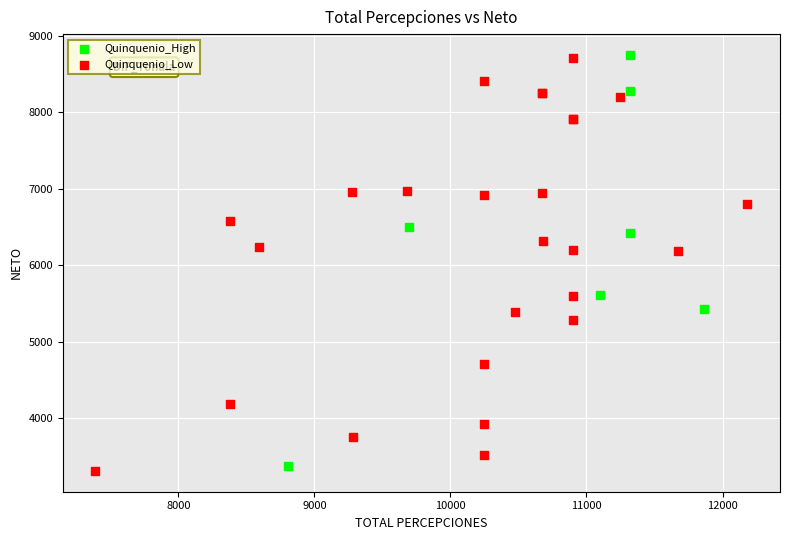

What are all the series names shown in the legend?

Quinquenio_High, Quinquenio_Low